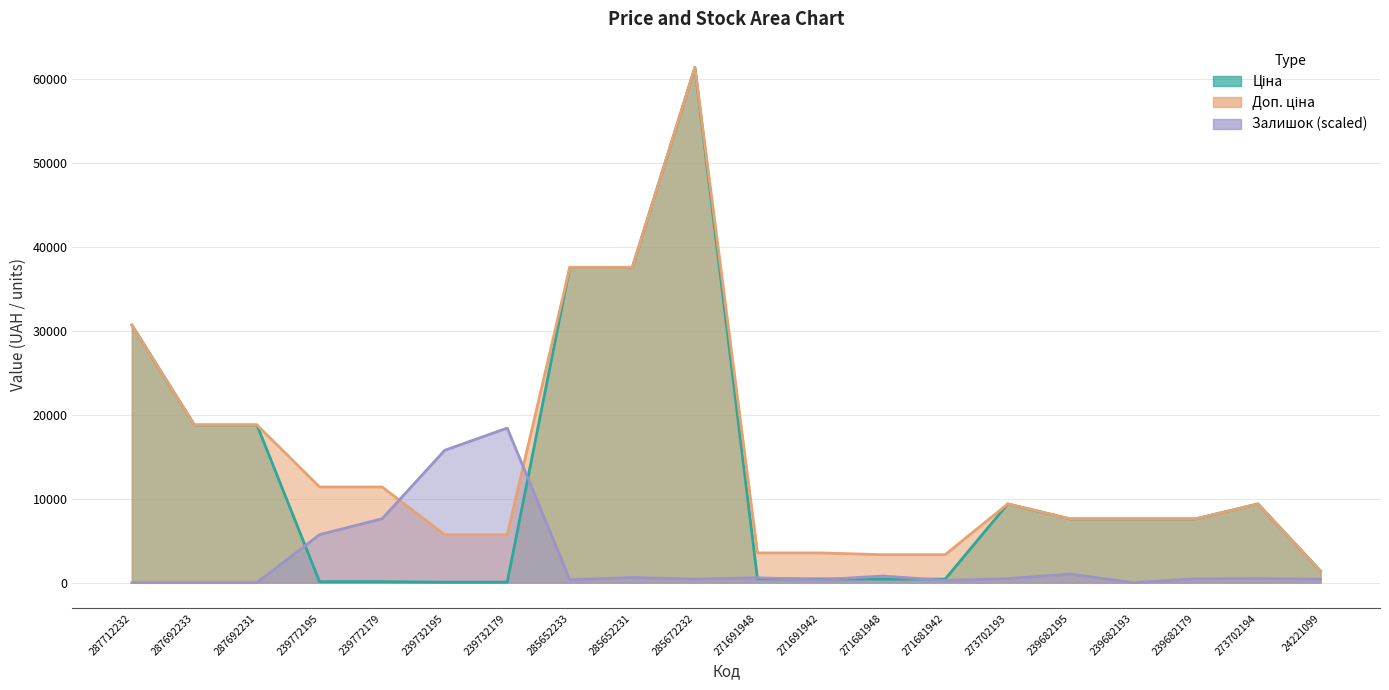

Which series has the largest range (max minus min)?

Ціна